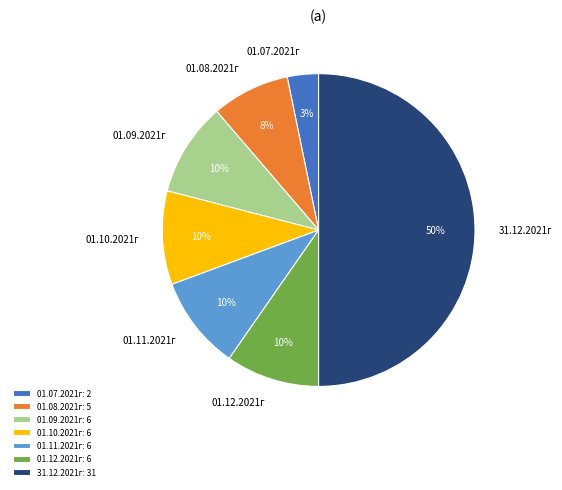

To the nearest percent, what portion does 01.07.2021г represent?

3%